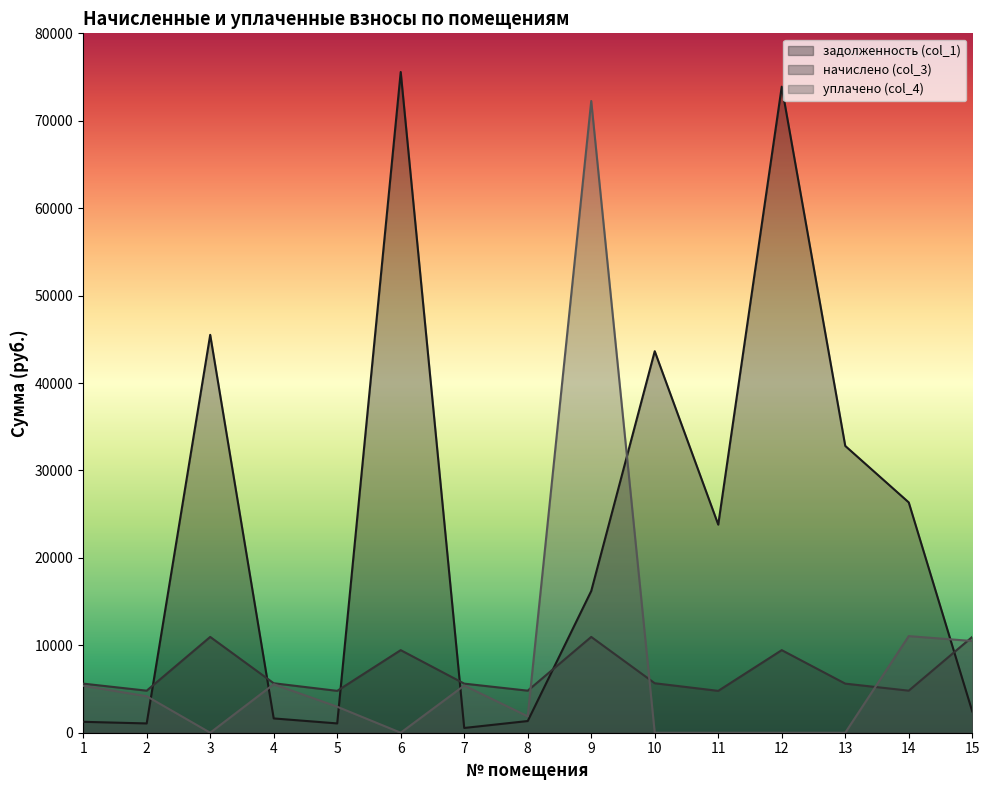

Which series has the largest total across all categories?

задолженность (col_1)